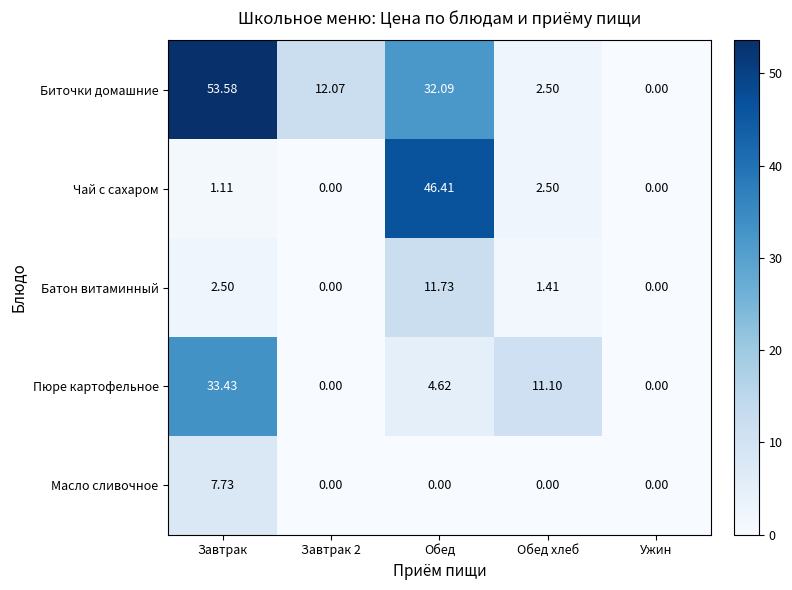

Which label corresponds to the largest value in the chart?

Завтрак